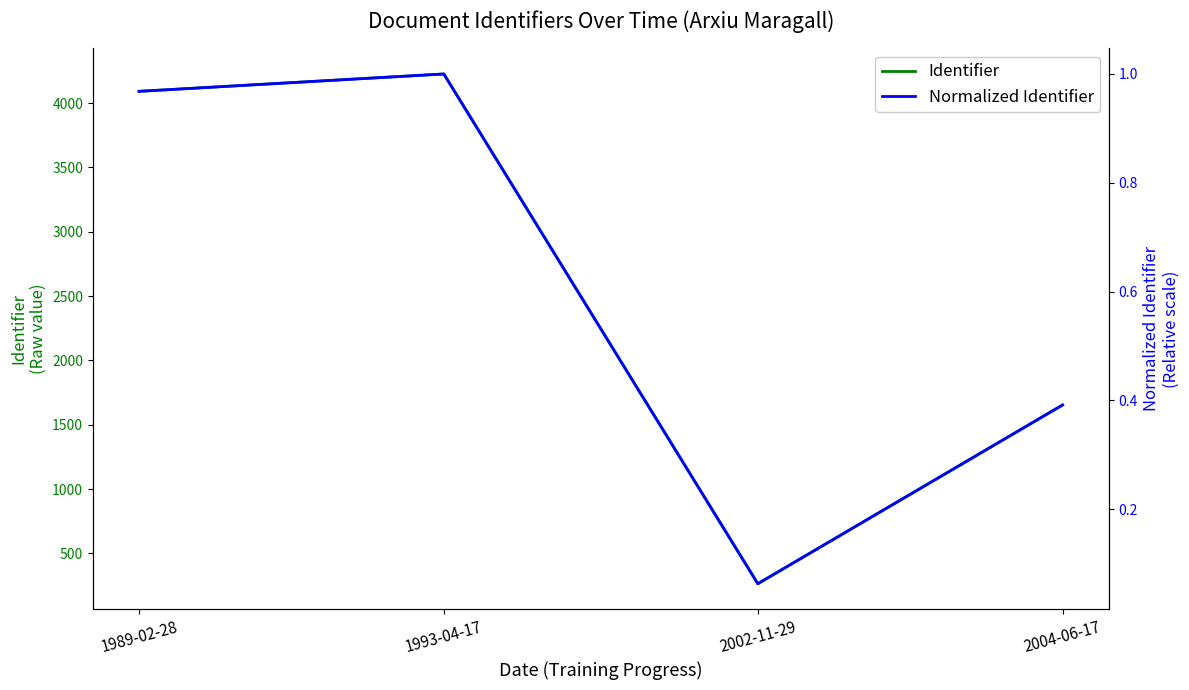

At which label is Identifier closest to 2245?

2004-06-17